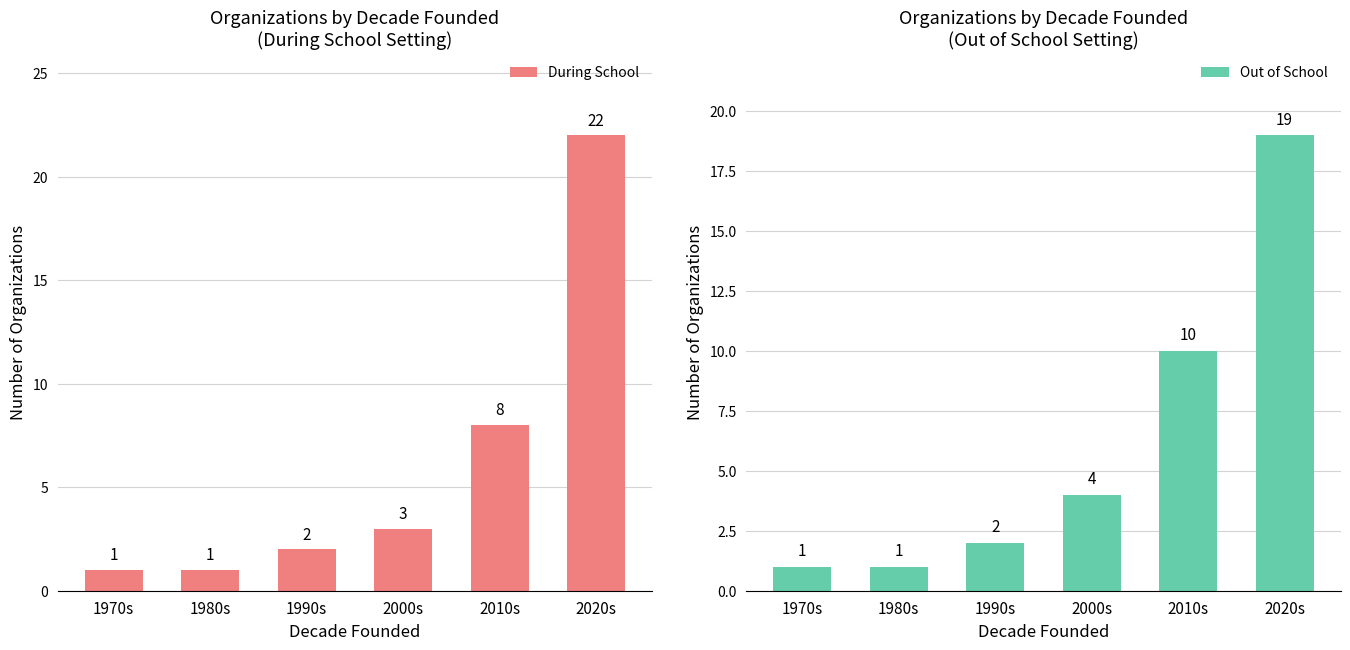

What is the label of the 2nd bar from the right?

2010s